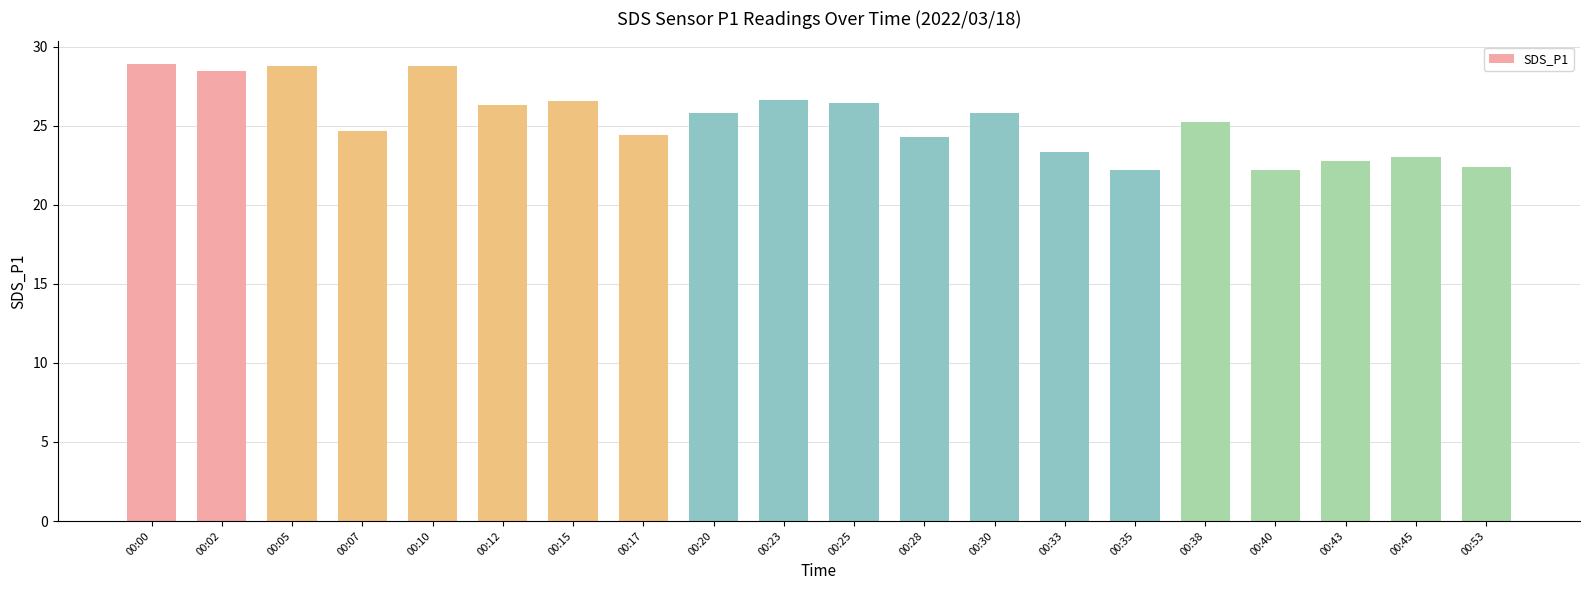

What is the change in value from 00:05 to 00:53?

-6.4